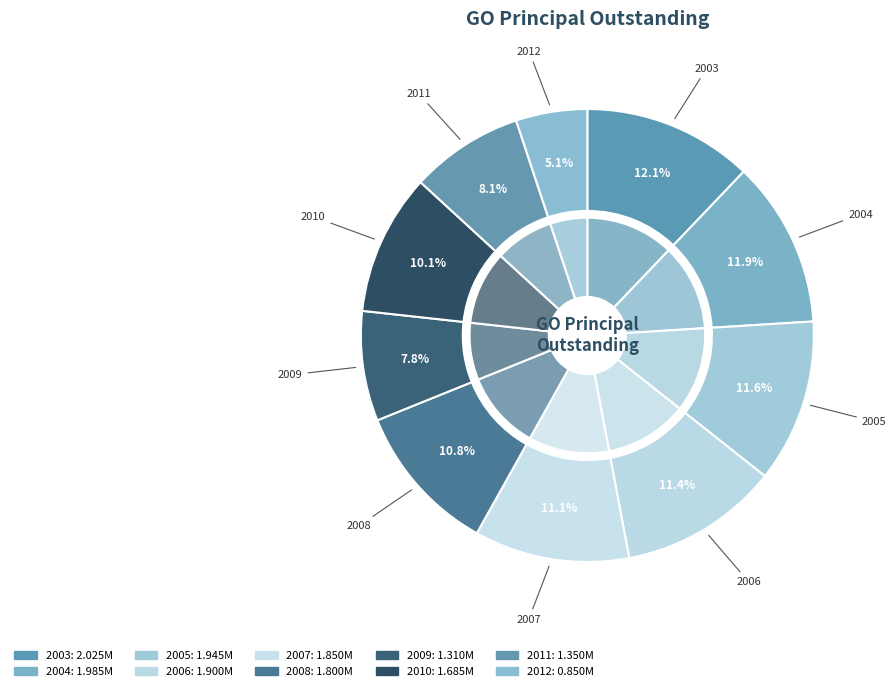

To the nearest percent, what is the combined percentage of 2005 and 2004?

24%